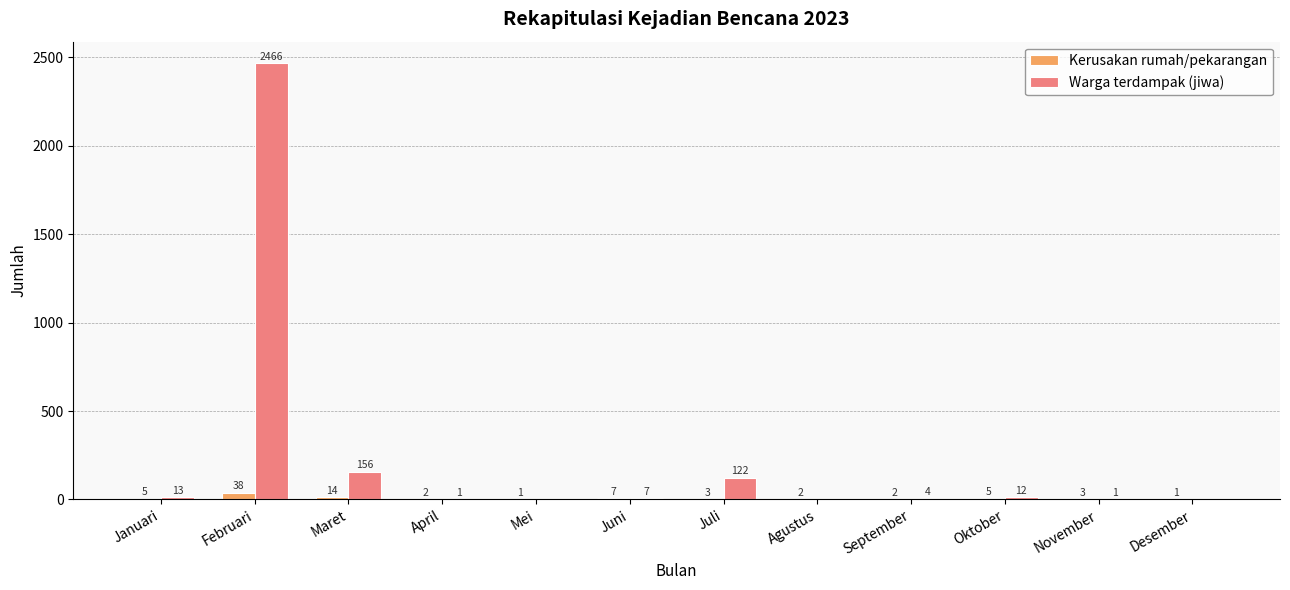

Reading left to right, extract all data points from this chart.

Kerusakan rumah/pekarangan: Januari=5	Februari=38	Maret=14	April=2	Mei=1	Juni=7	Juli=3	Agustus=2	September=2	Oktober=5	November=3	Desember=1
Warga terdampak (jiwa): Januari=13	Februari=2466	Maret=156	April=1	Mei=0	Juni=7	Juli=122	Agustus=0	September=4	Oktober=12	November=1	Desember=0